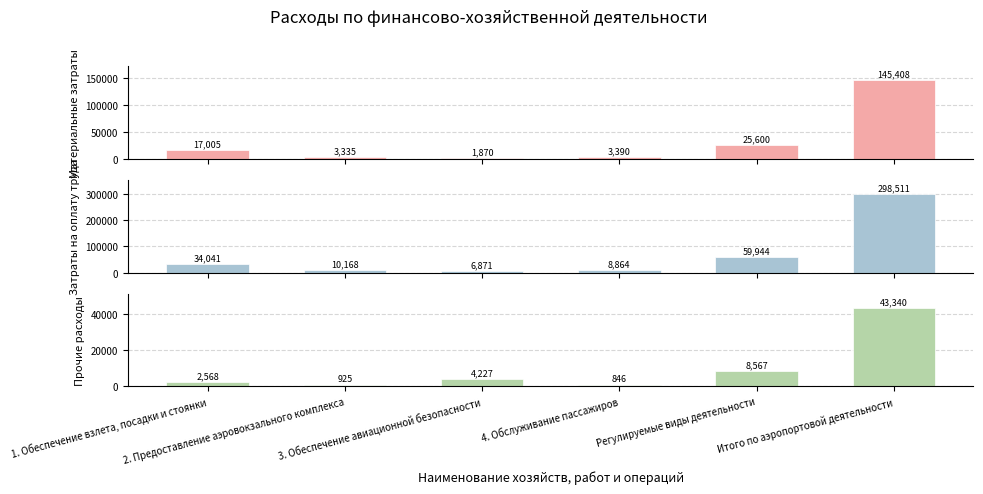

Which series has the largest total across all categories?

Затраты на оплату труда